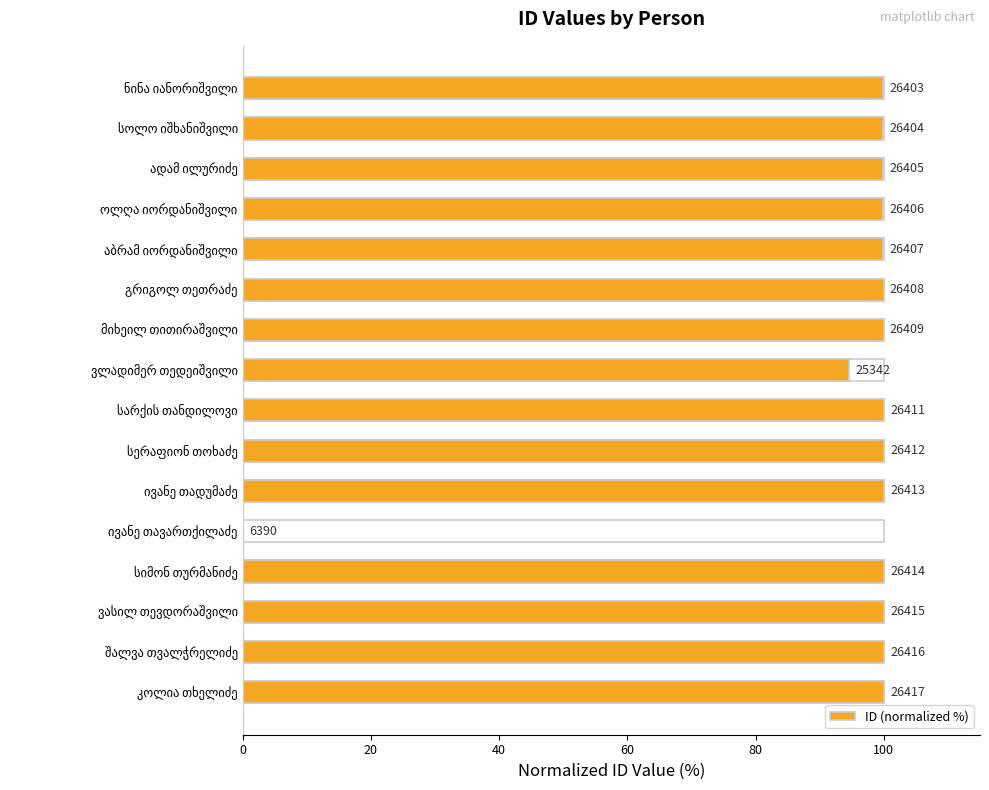

What is the difference between the maximum and minimum values?

100.0